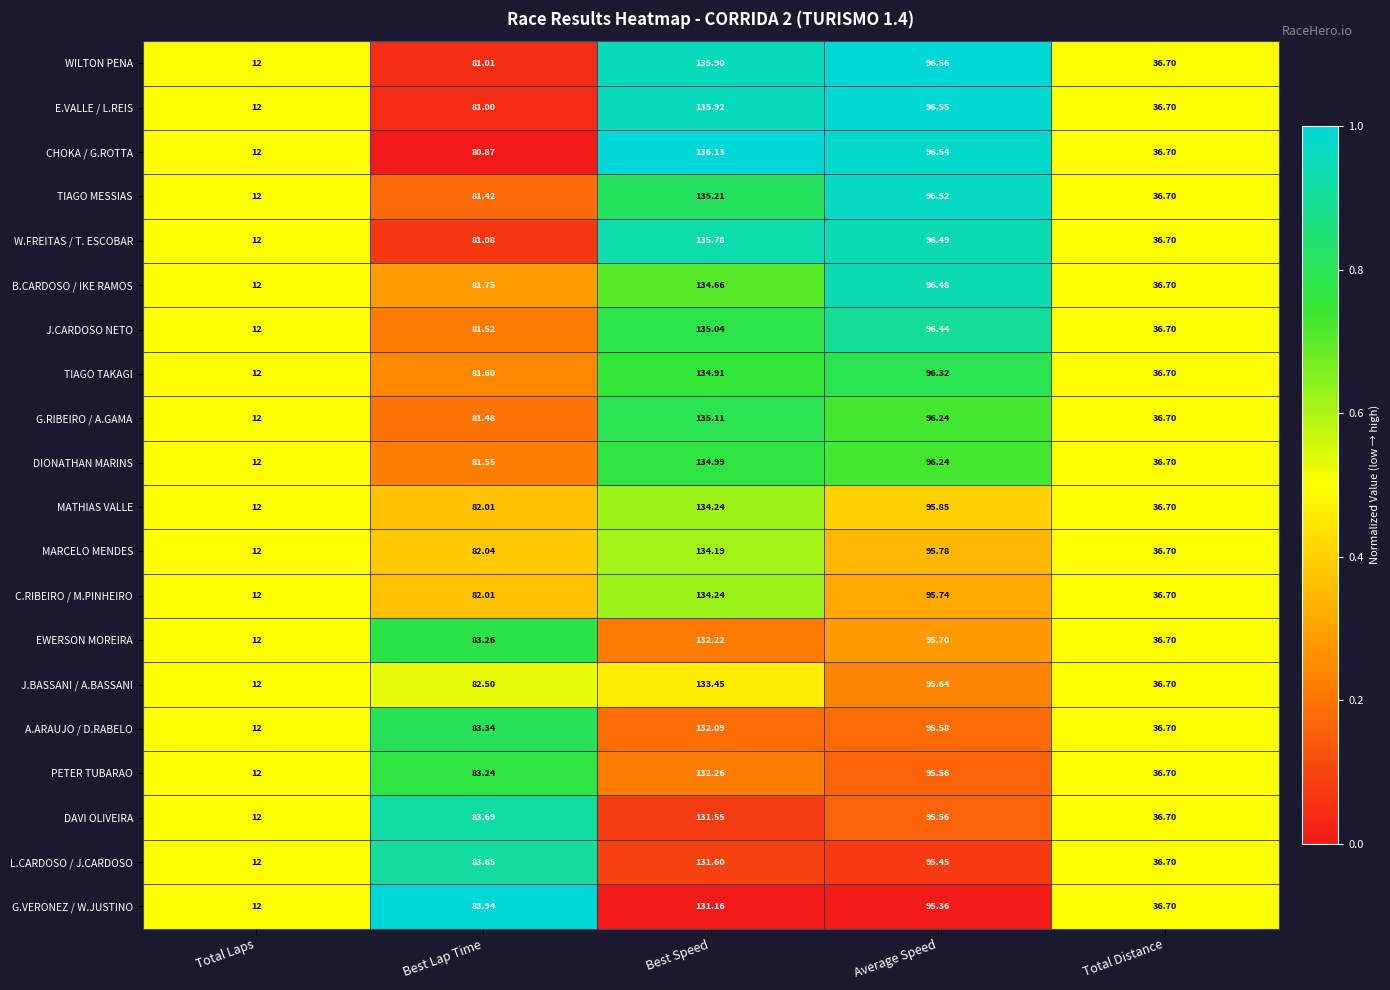

At which category does the chart reach its minimum across all series?

Total Laps